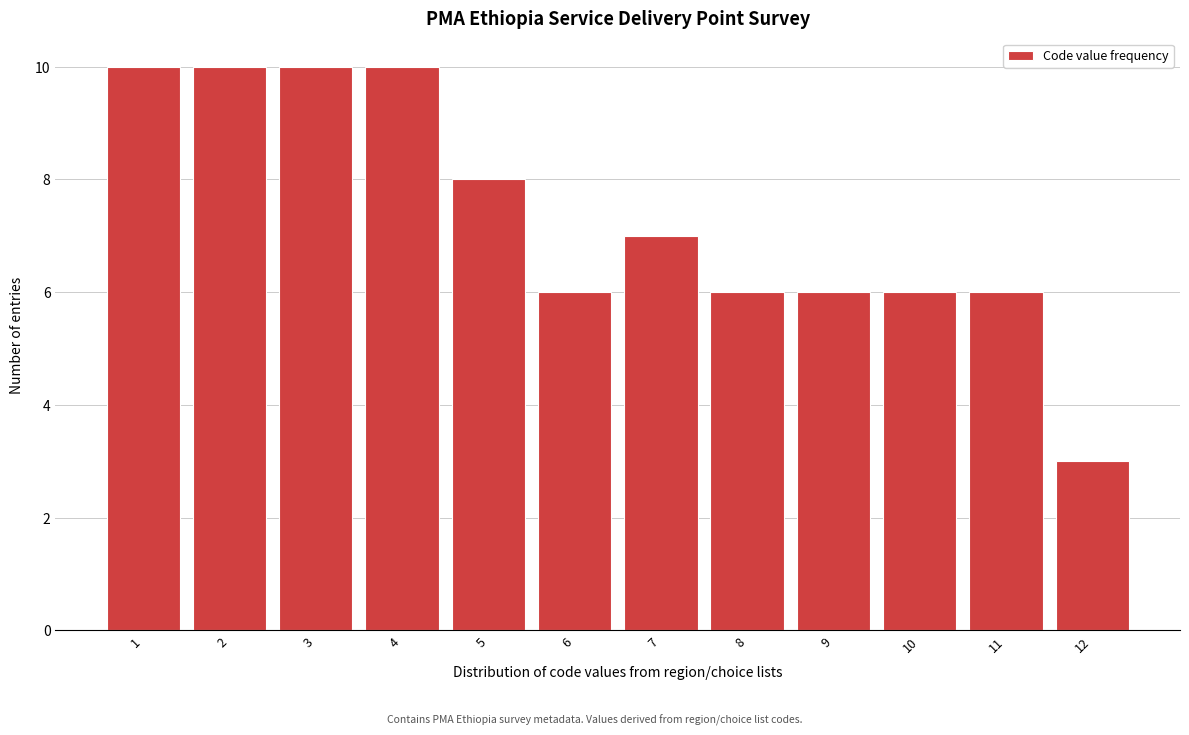

Reading left to right, list every bar in this chart as the range it spans on the x-axis followed by its height. The values are not printed on the chart, so give them approximately, as read against the axis.

0.5 to 1.5: 10
1.5 to 2.5: 10
2.5 to 3.5: 10
3.5 to 4.5: 10
4.5 to 5.5: 8
5.5 to 6.5: 6
6.5 to 7.5: 7
7.5 to 8.5: 6
8.5 to 9.5: 6
9.5 to 10.5: 6
10.5 to 11.5: 6
11.5 to 12.5: 3